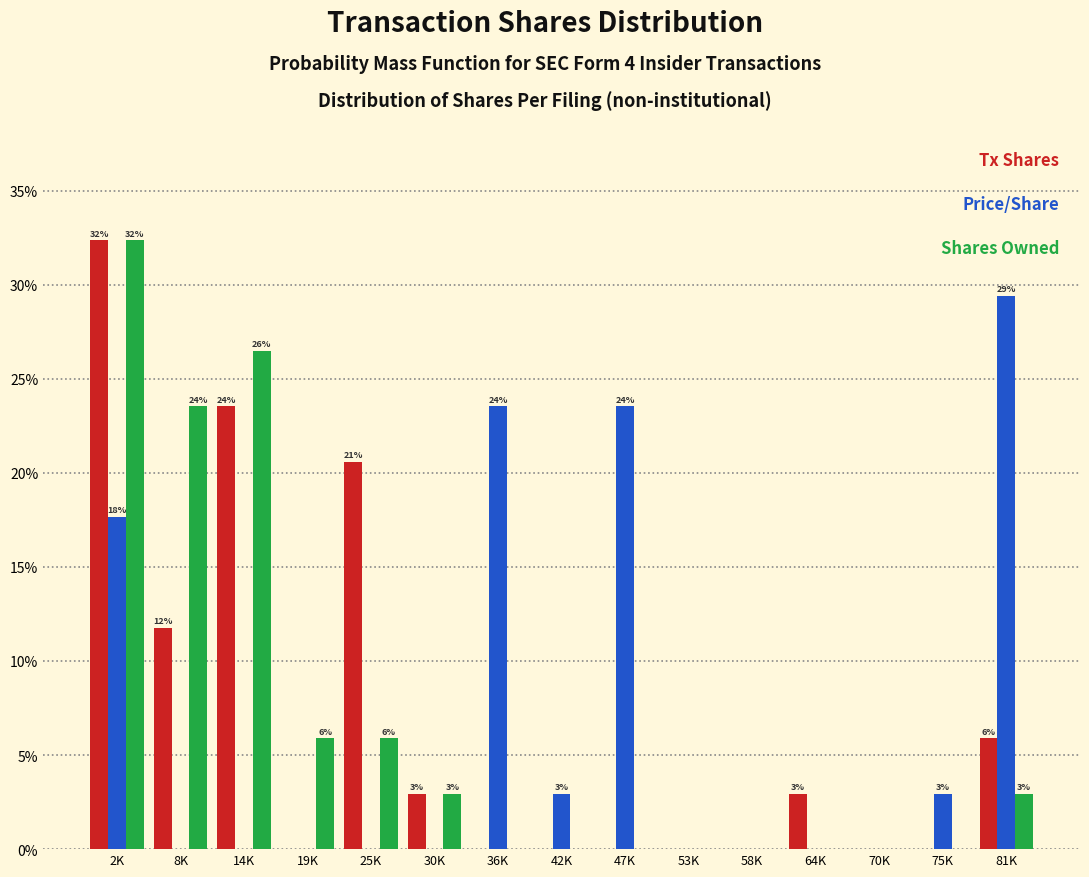

What is the greatest value displayed?

32.4